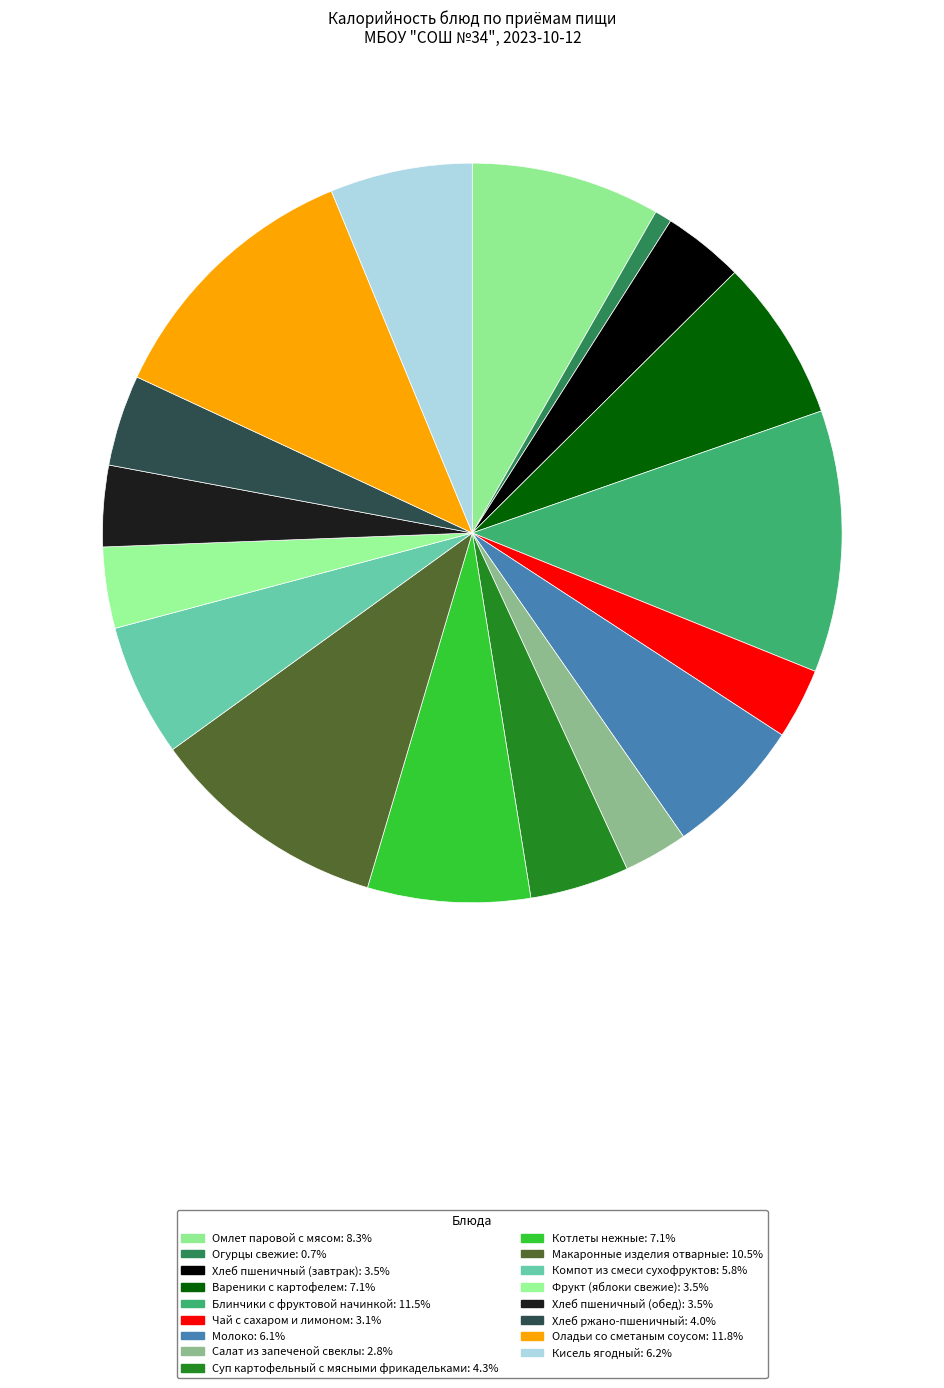

Does Молоко represent more than half of the total?

No